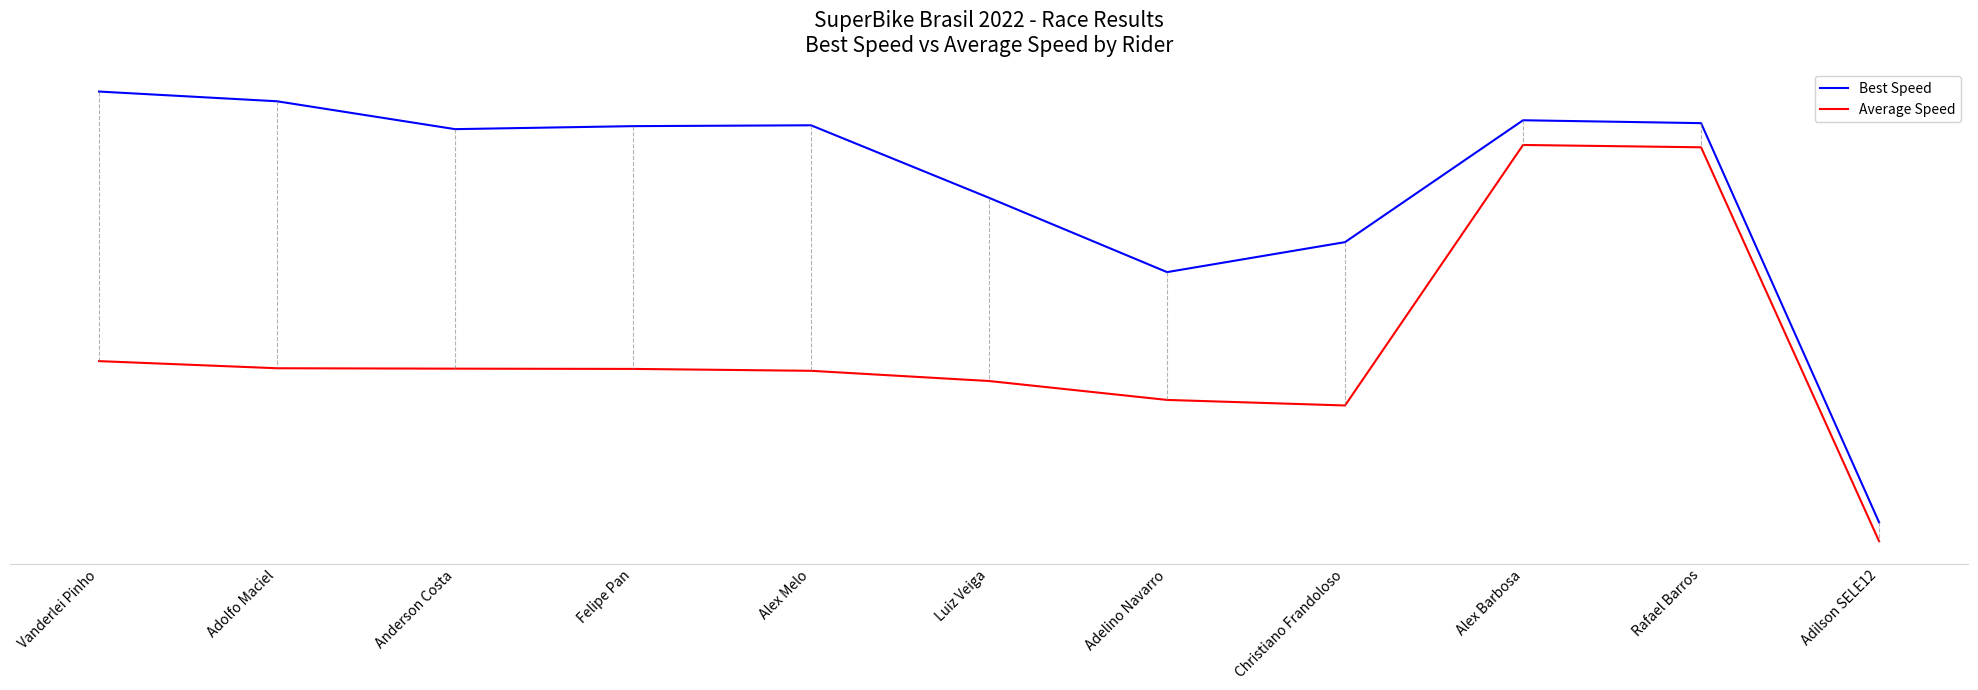

True or false: Average Speed and Best Speed cross at least once.

False